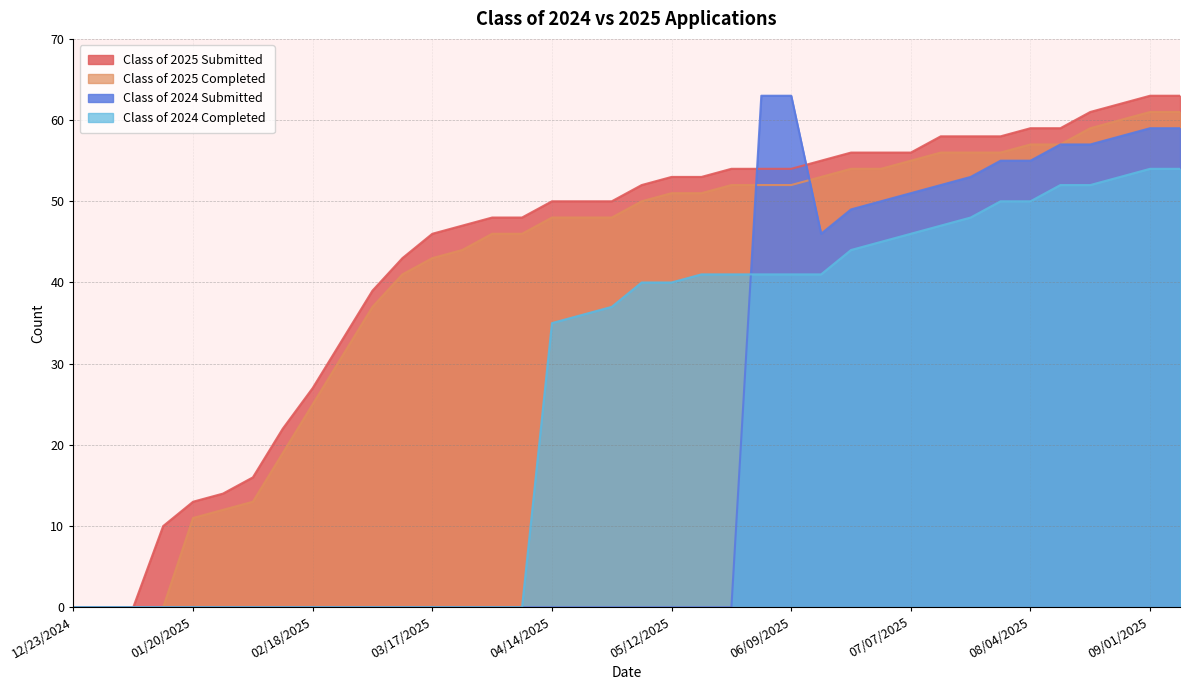

Count the number of data series in this chart.

4